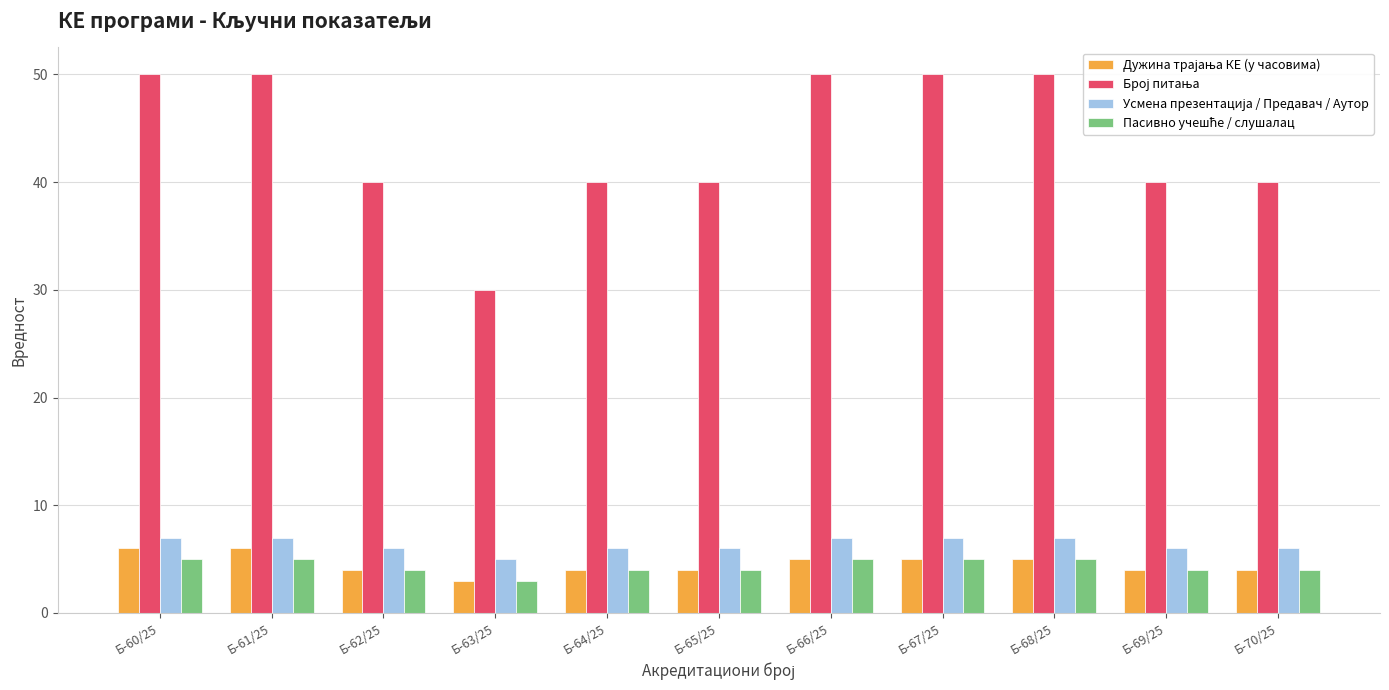

What is the greatest value displayed?

50